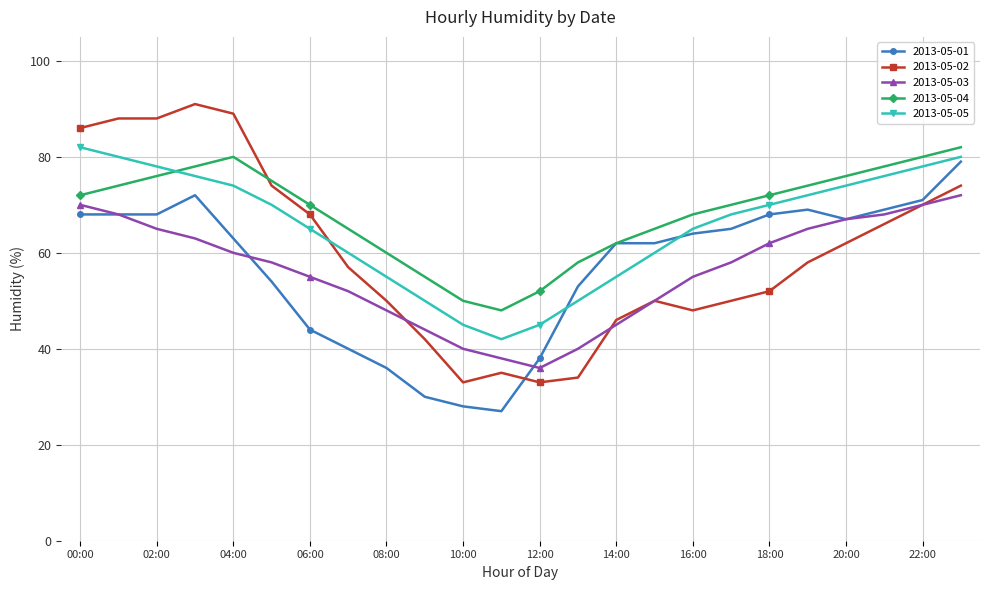

What is the value of the 2013-05-01 point at the 12th from the left?

27